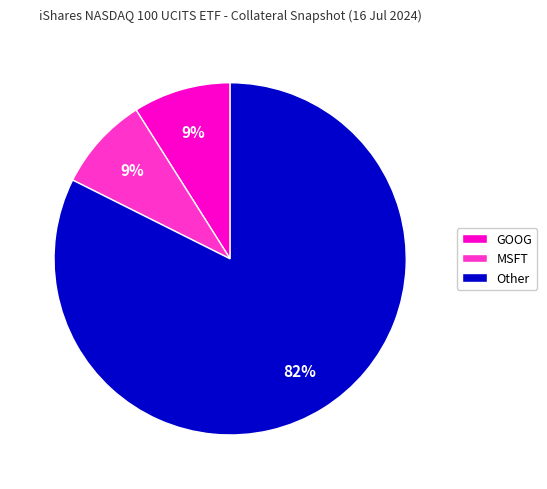

Which slice is the largest?

Other